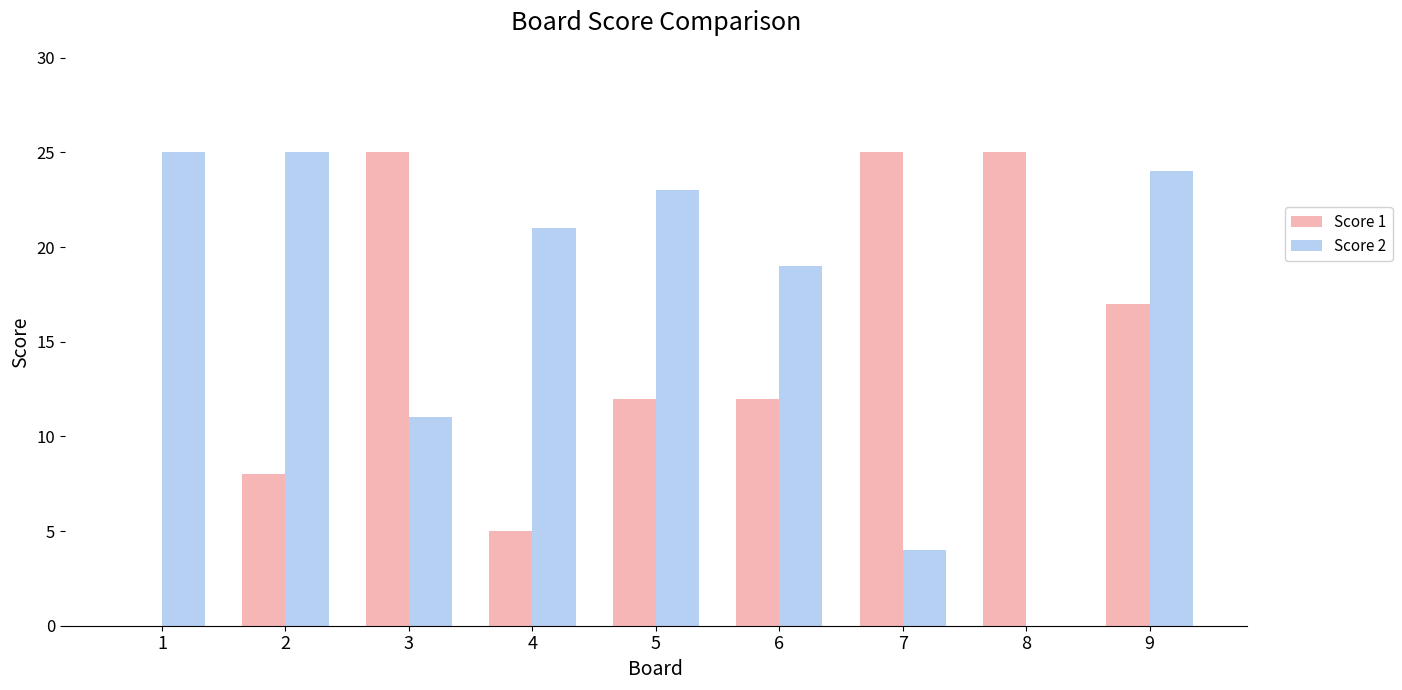

What are all the series names shown in the legend?

Score 1, Score 2